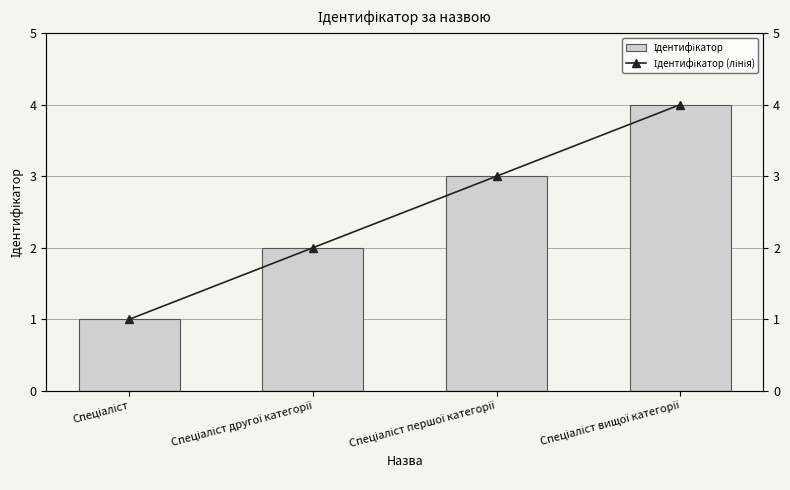

Between Спеціаліст першої категорії and Спеціаліст вищої категорії, which series saw the biggest shift?

Ідентифікатор